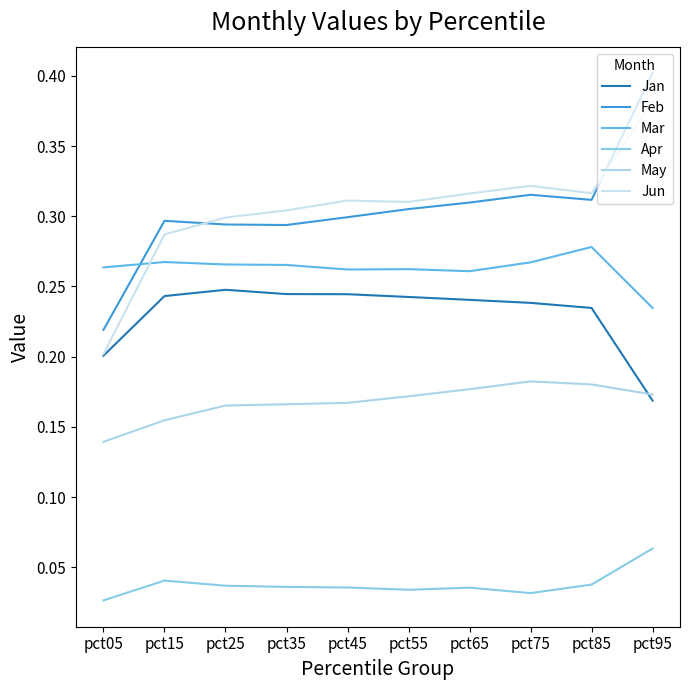

True or false: May has a value of 0.2 at pct65.

True